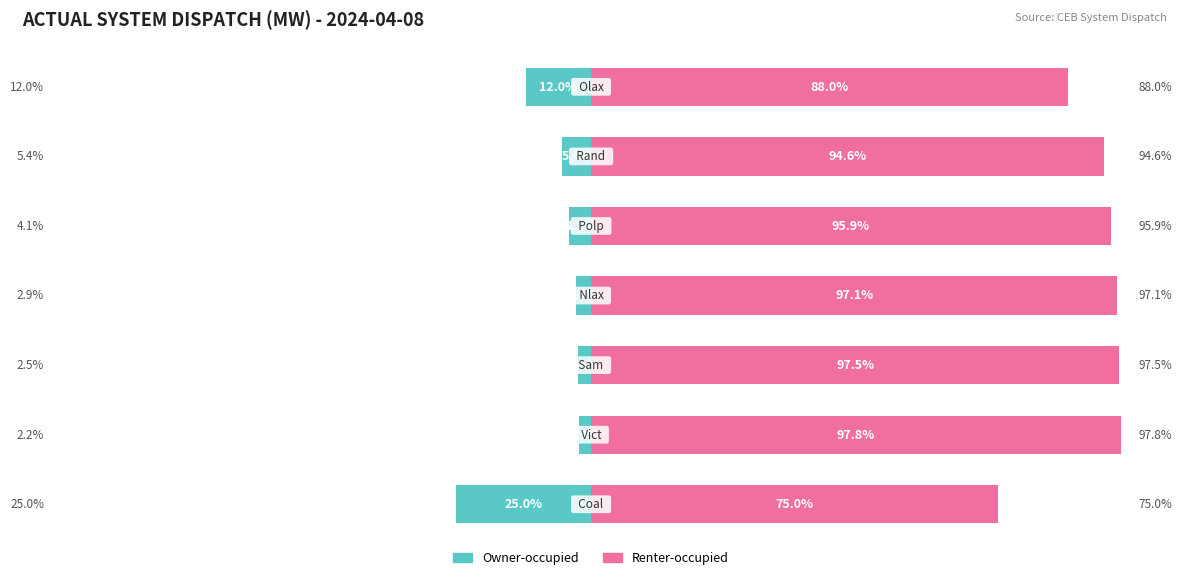

How many bars are there in total?

14